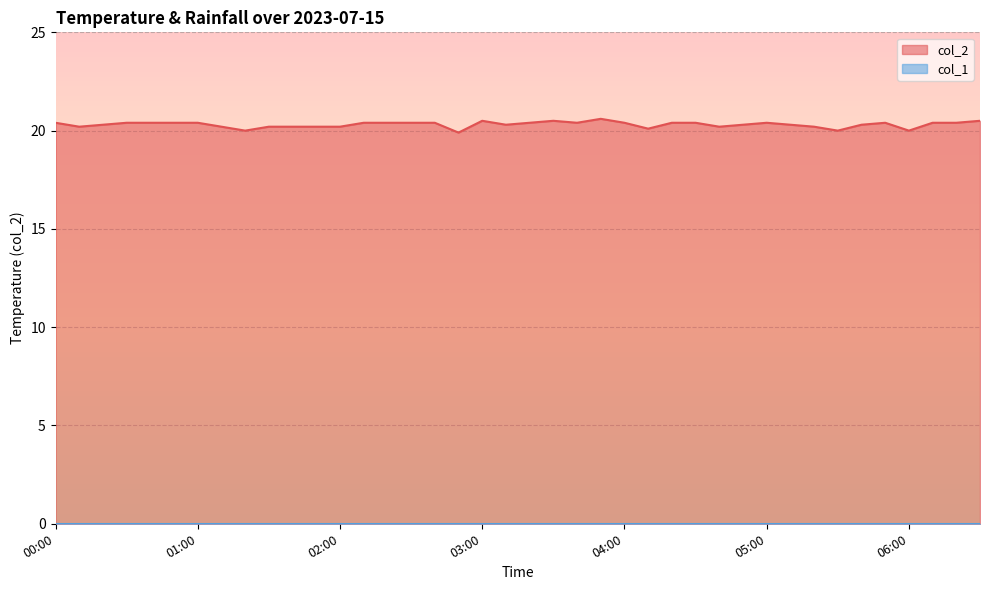

Reading right to left, list all the values displayed in this chart.

06:30=20.5	06:20=20.4	06:10=20.4	06:00=20.0	05:50=20.4	05:40=20.3	05:30=20.0	05:20=20.2	05:10=20.3	05:00=20.4	04:50=20.3	04:40=20.2	04:30=20.4	04:20=20.4	04:10=20.1	04:00=20.4	03:50=20.6	03:40=20.4	03:30=20.5	03:20=20.4	03:10=20.3	03:00=20.5	02:50=19.9	02:40=20.4	02:30=20.4	02:20=20.4	02:10=20.4	02:00=20.2	01:50=20.2	01:40=20.2	01:30=20.2	01:20=20.0	01:10=20.2	01:00=20.4	00:50=20.4	00:40=20.4	00:30=20.4	00:20=20.3	00:10=20.2	00:00=20.4